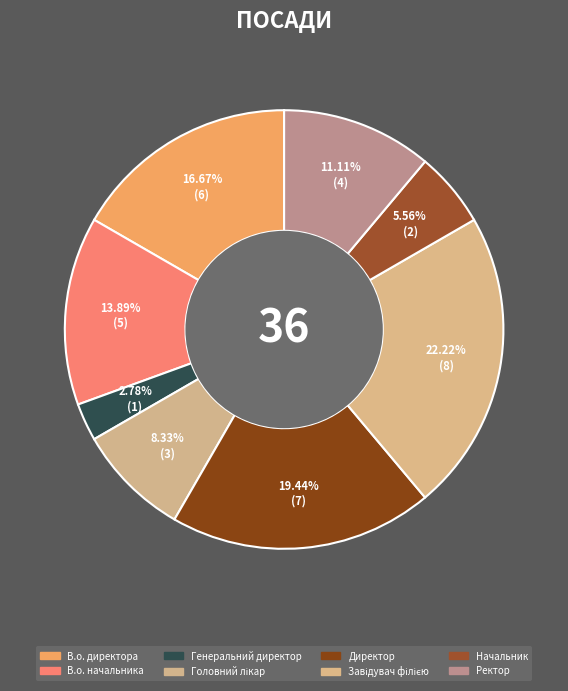

What is the ratio of the value at Начальник to the value at Генеральний директор?

2.0